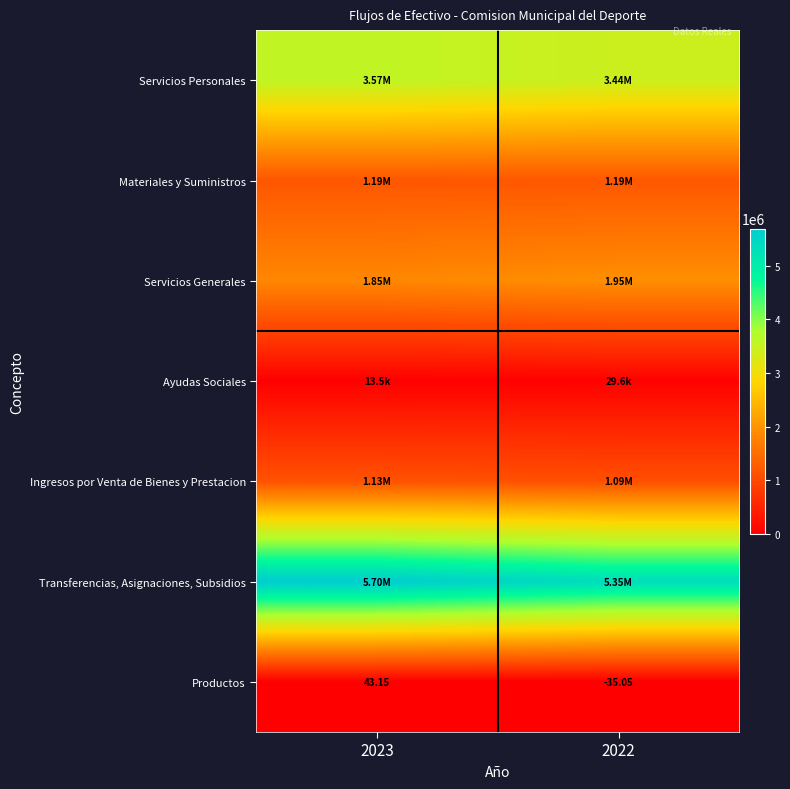

At which category is the sum across all series the highest?

2023